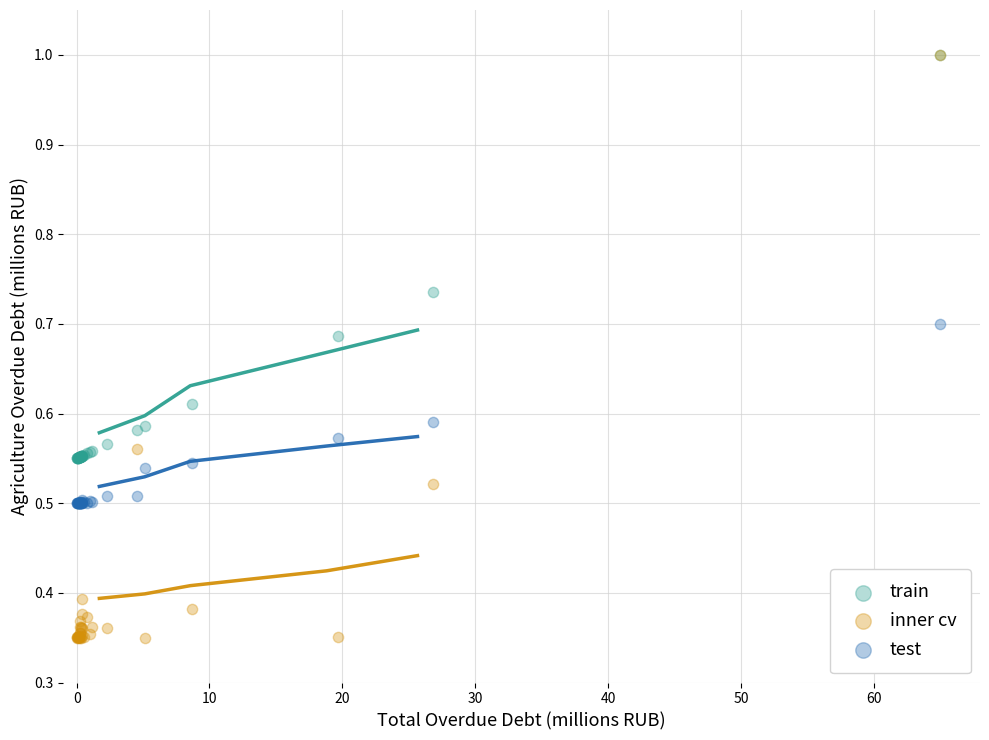

Which series contains the lowest Y value?

inner cv